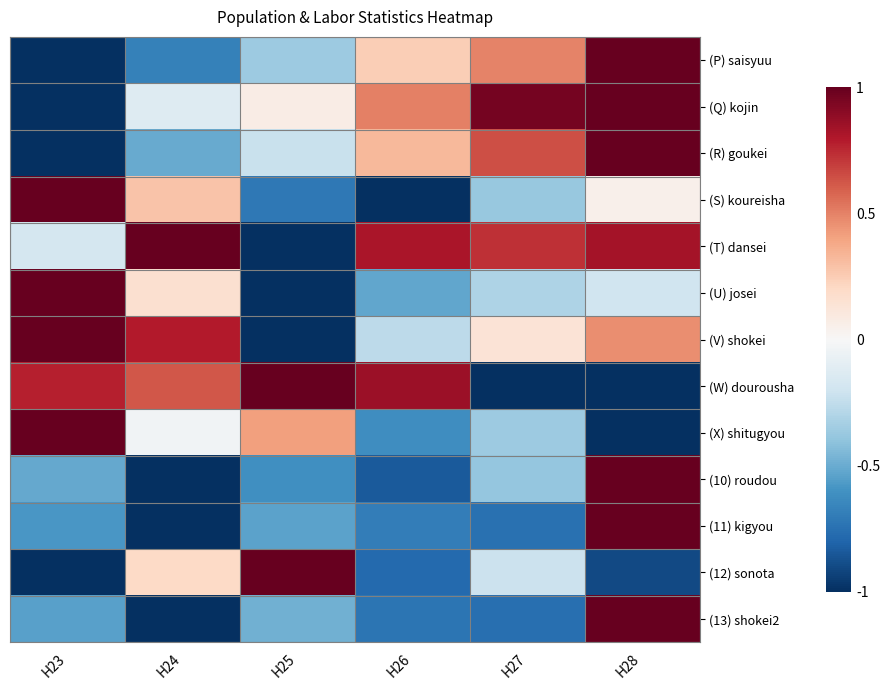

At which category does the chart reach its minimum across all series?

H23